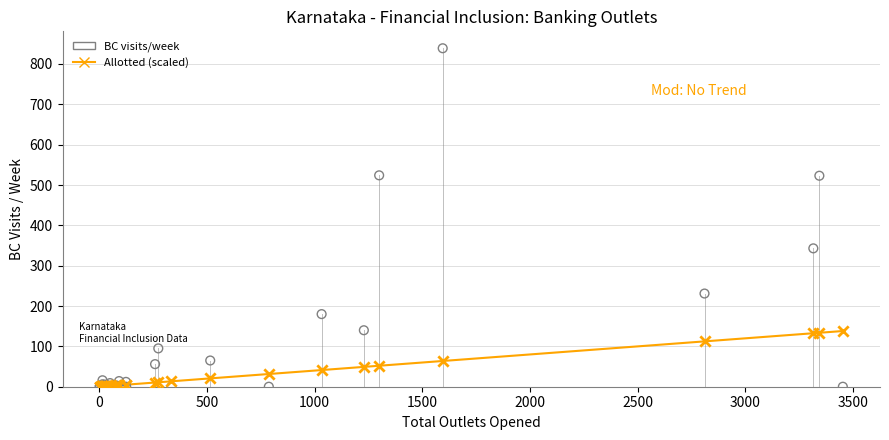

Across all series, what Y value is closest to 419?

343.0